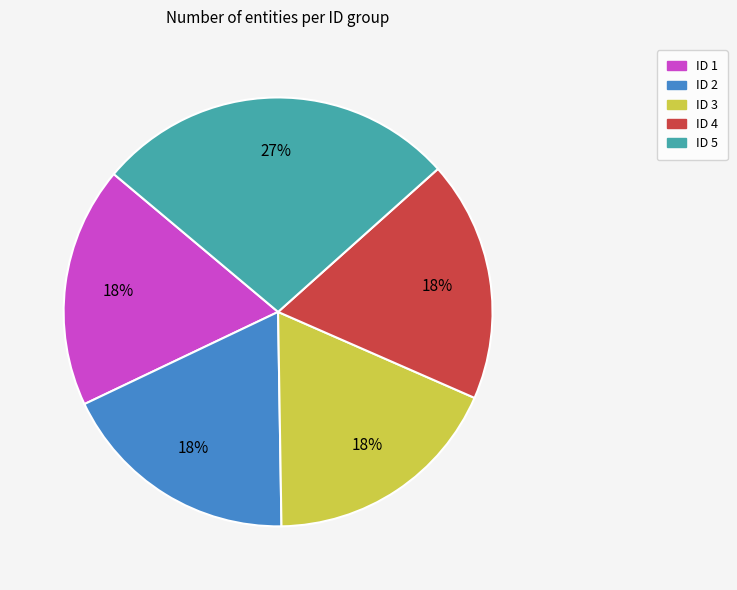

Is there any slice that represents more than half of the pie?

No